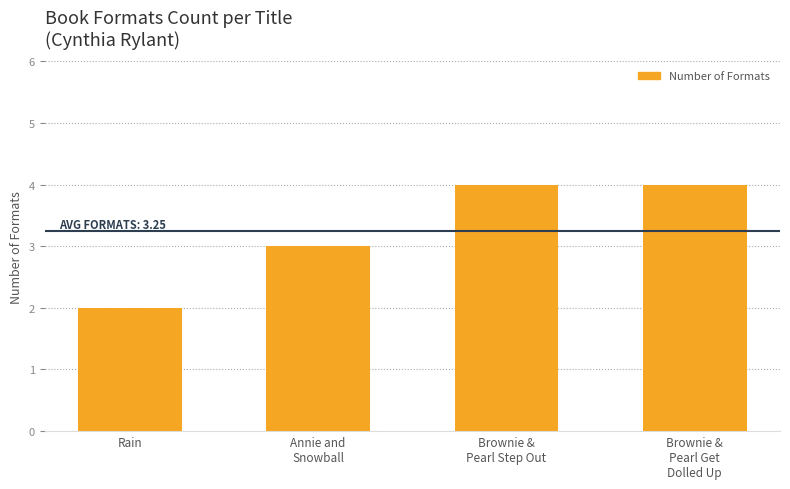

Which category has the lowest value across all series?

Rain